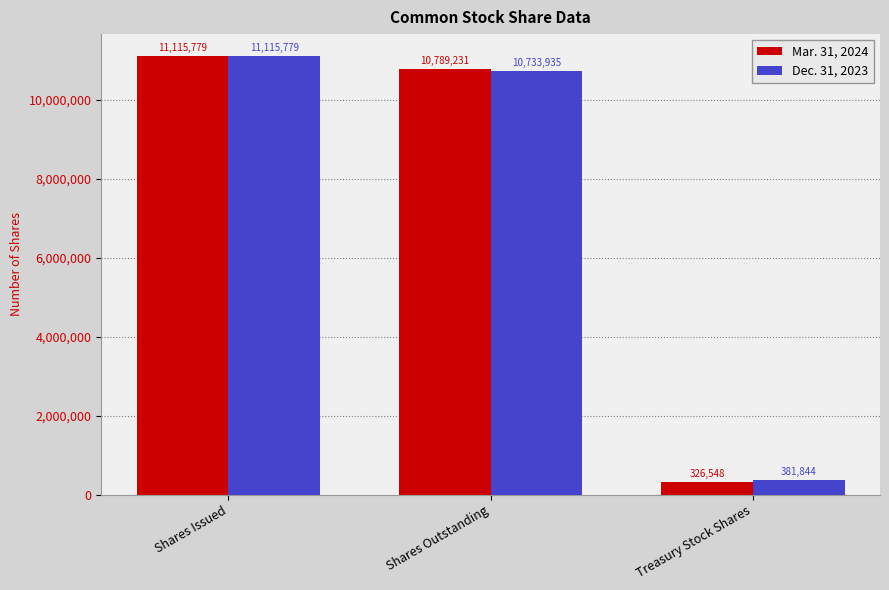

The value of Dec. 31, 2023 at Shares Outstanding is 4610326. True or false?

False